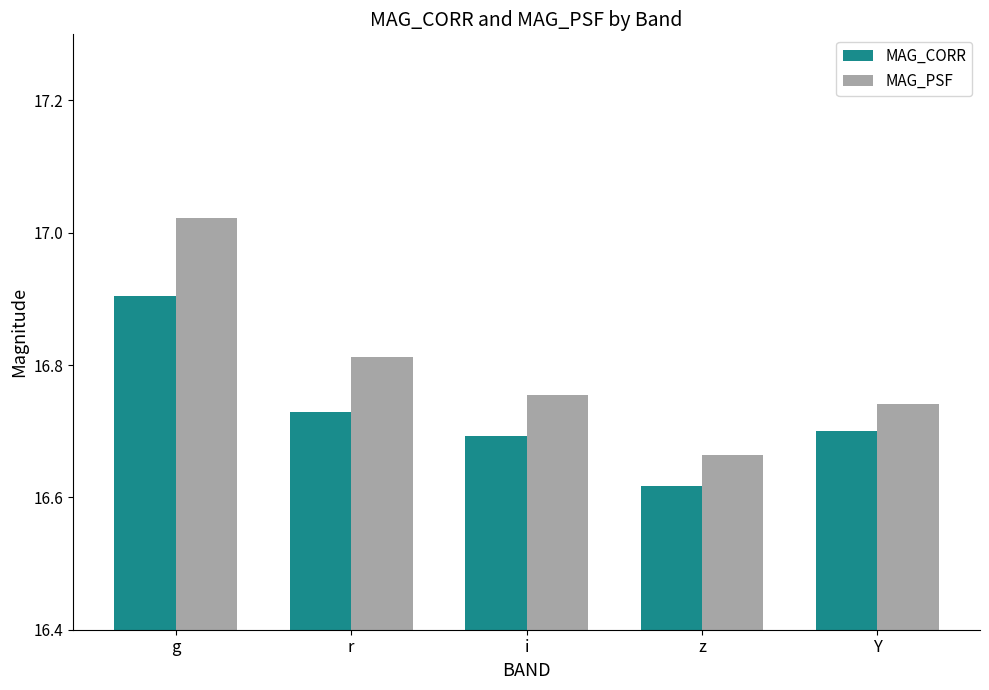

Which series has the widest spread of values?

MAG_PSF